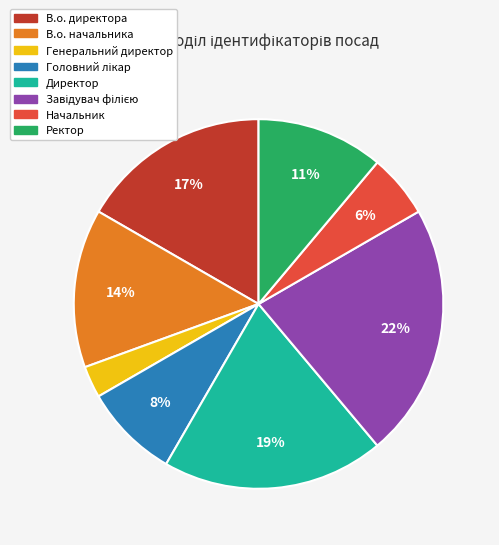

True or false: Директор accounts for 19% of the total.

True